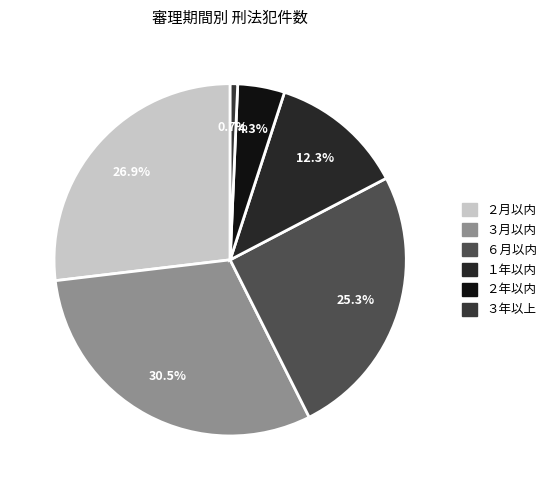

To the nearest percent, what is the difference between the largest and smallest slice percentages?

30%